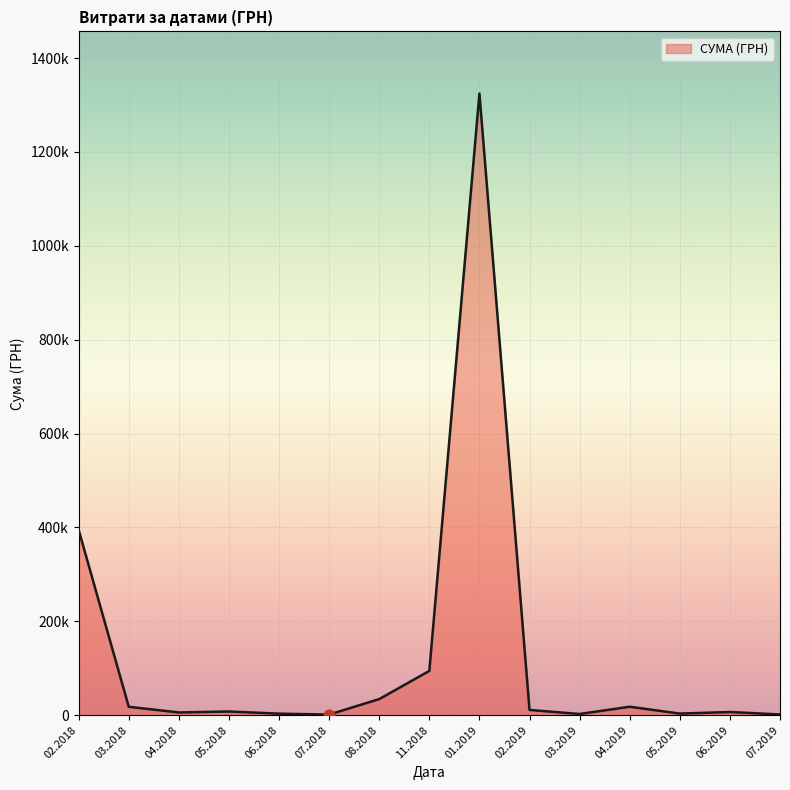

Is this an area chart (filled region under the line)?

Yes